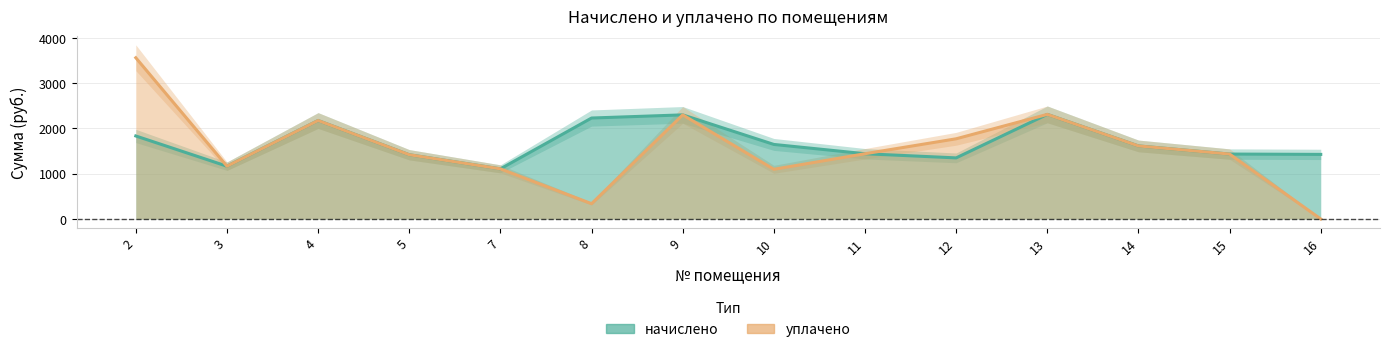

Does the chart have visible grid lines?

Yes